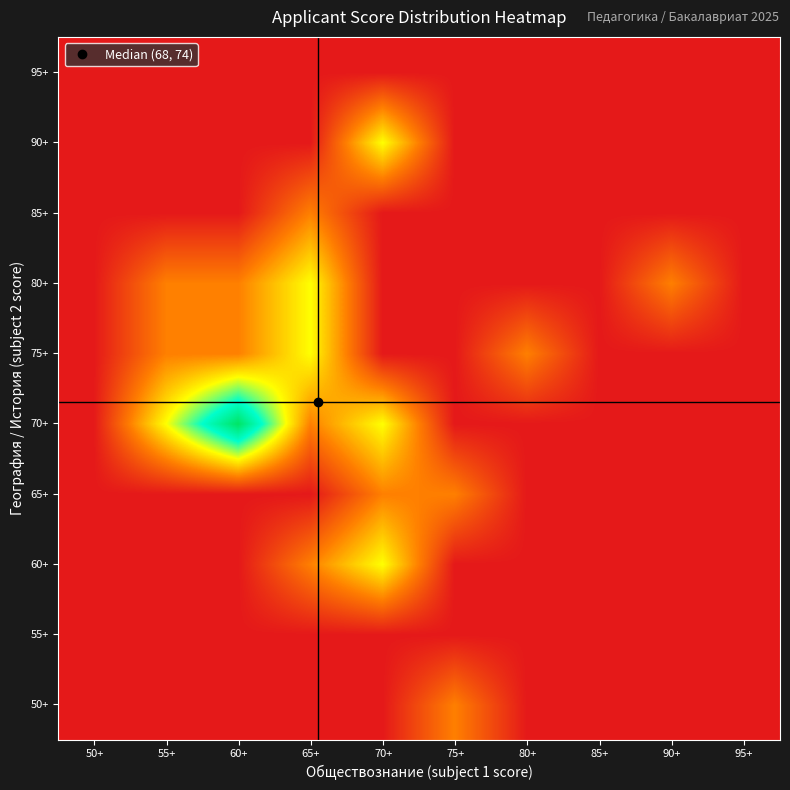

What is the spread (max minus min) of values at 60+?

4